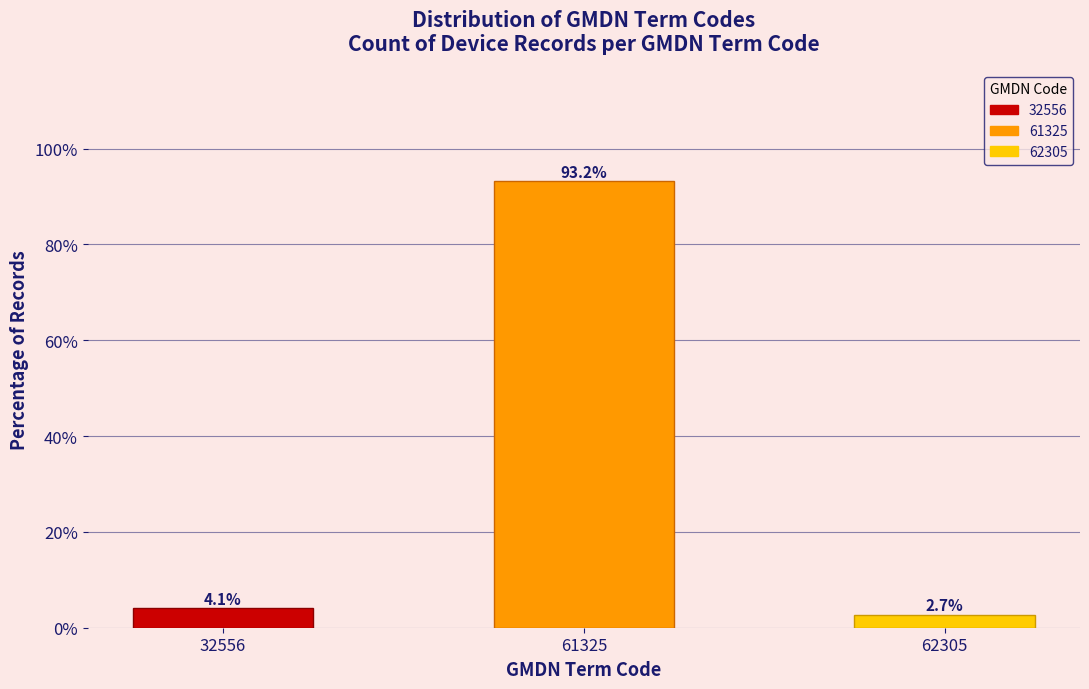

Reading right to left, list all the values displayed in this chart.

62305=2.7	61325=93.2	32556=4.1